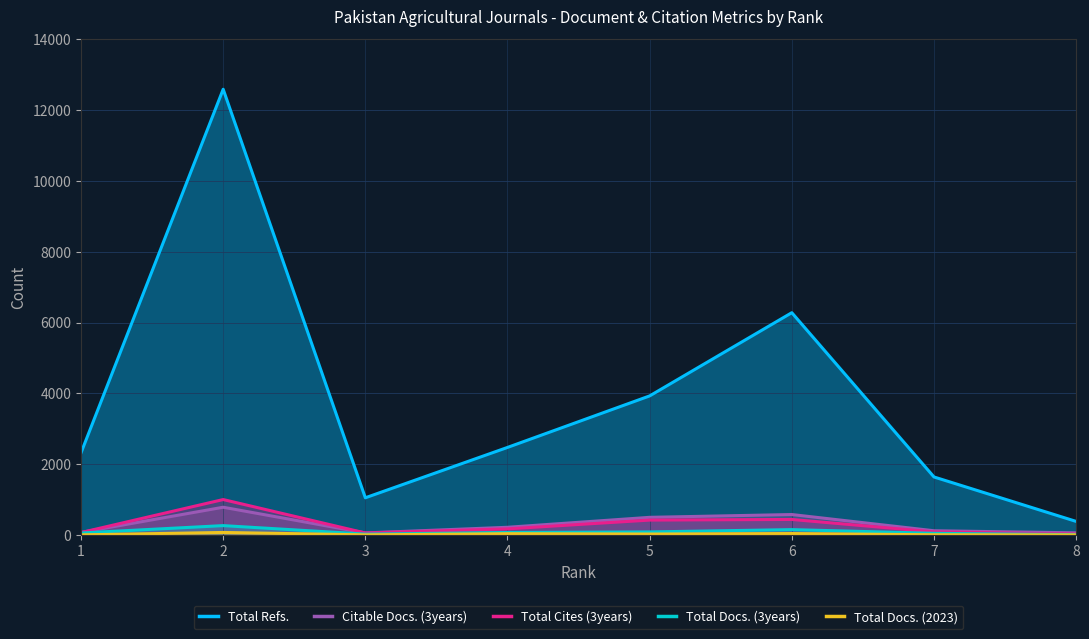

How many lines are shown in the chart?

5